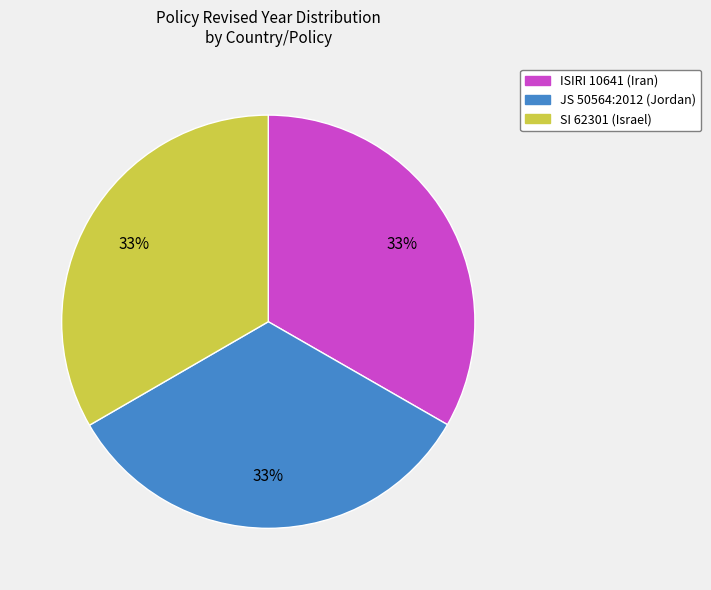

To the nearest percent, what portion does JS 50564:2012 (Jordan) represent?

33%